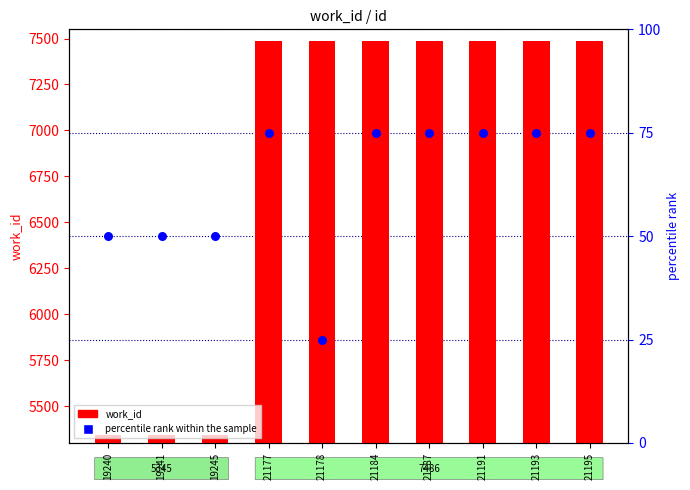

At how many categories does at least one series exceed 3354?

10